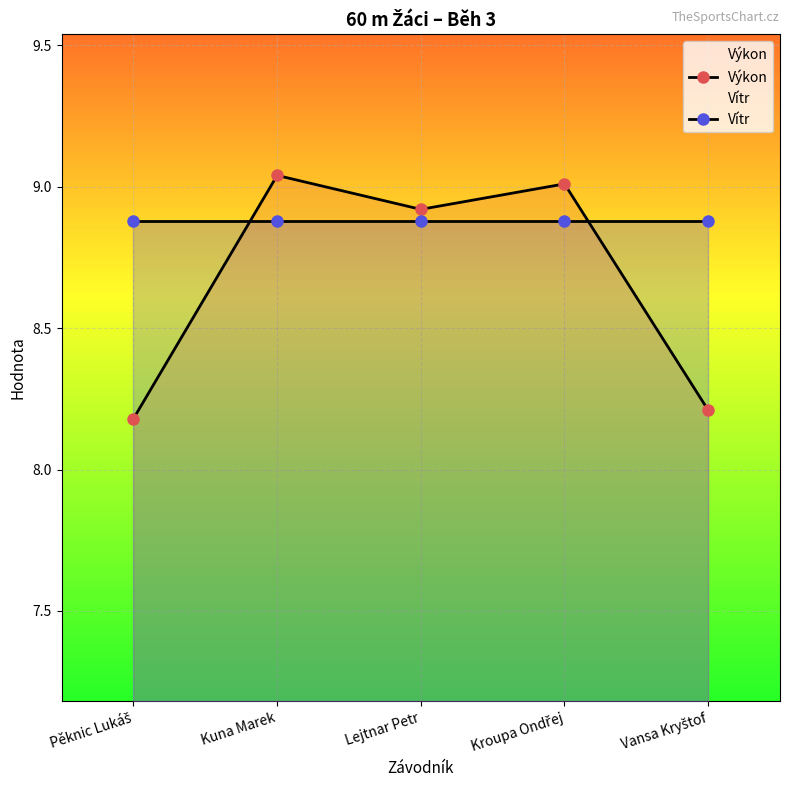

Where is the first local minimum for Výkon?

Lejtnar Petr